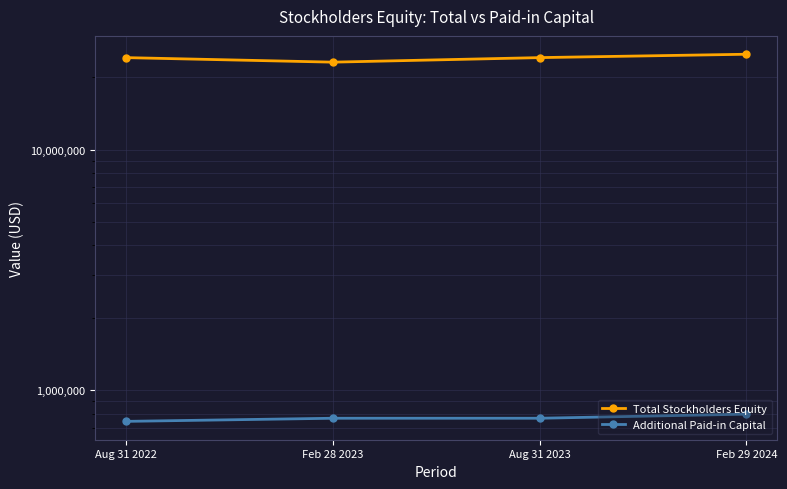

How many lines are shown in the chart?

2